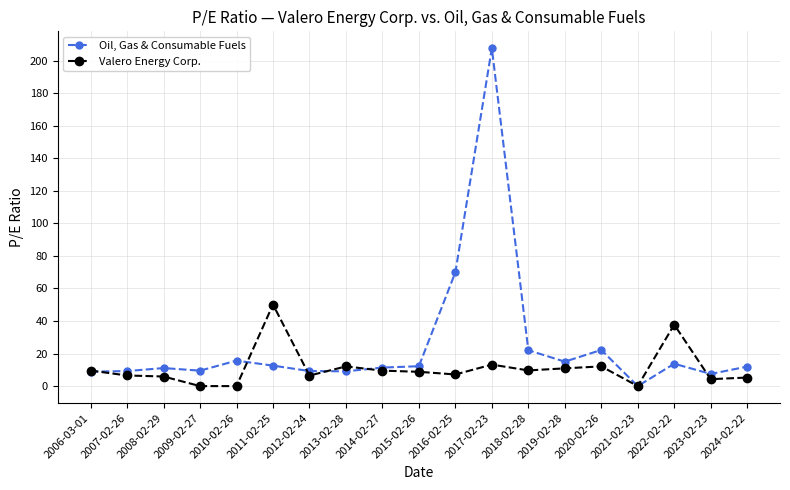

Count the number of data series in this chart.

2